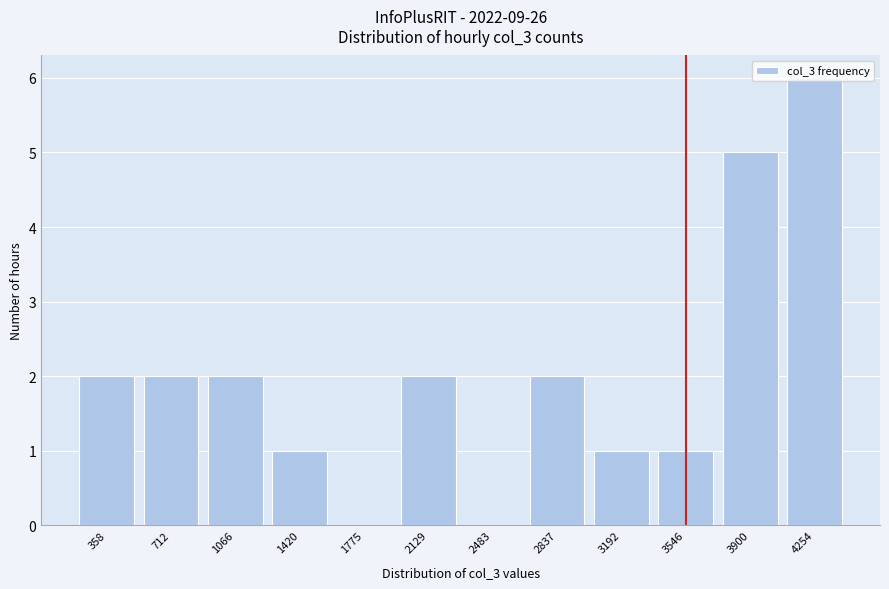

Which label corresponds to the largest value in the chart?

4254